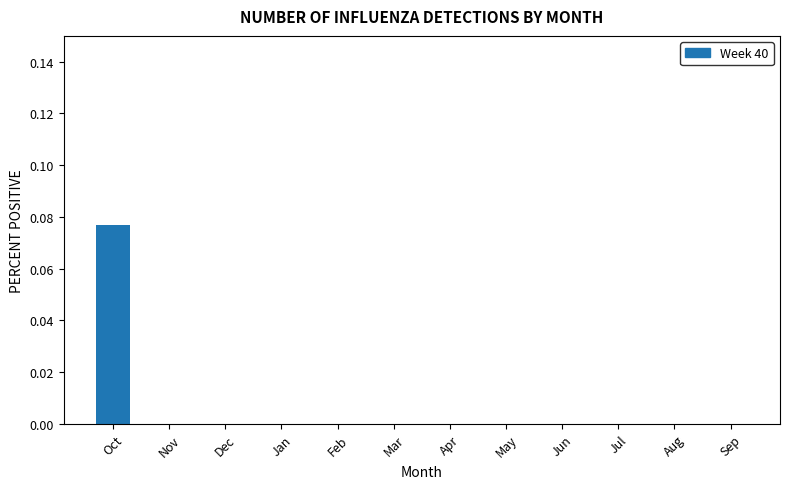

How many series are shown in this chart?

1